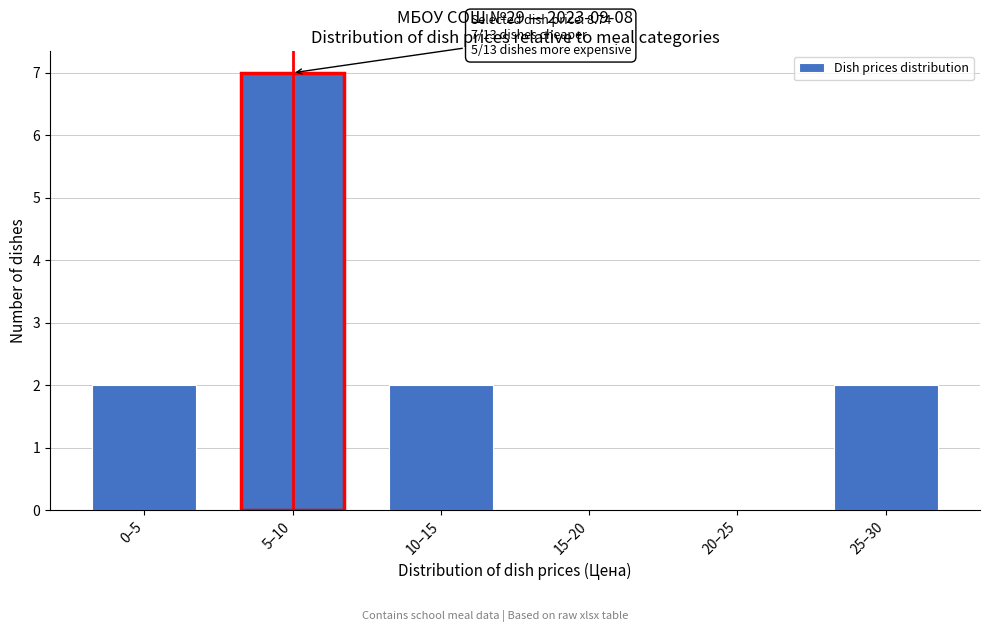

Reading left to right, extract all data points from this chart.

0–5=2	5–10=7	10–15=2	15–20=0	20–25=0	25–30=2